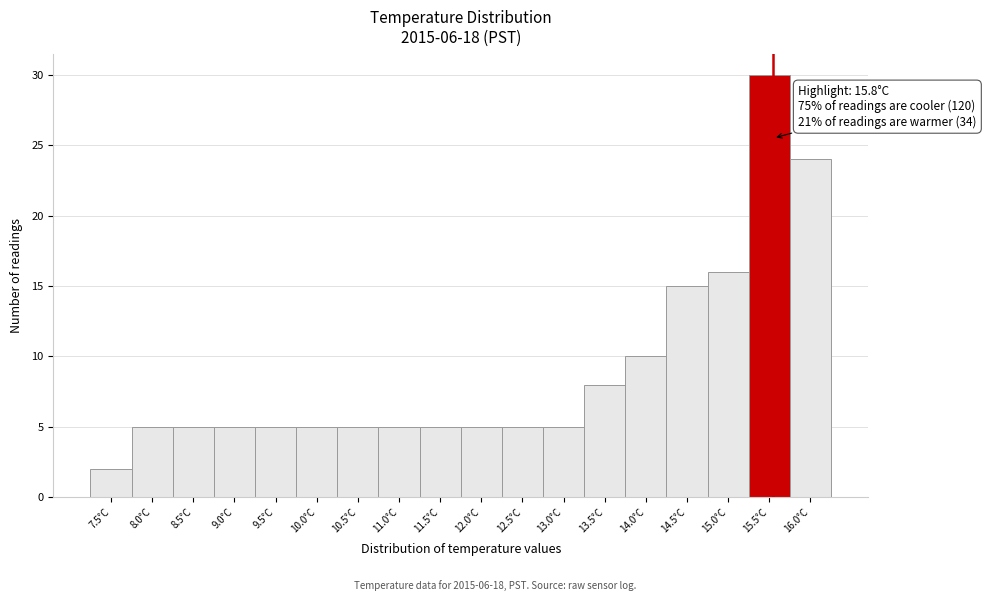

Reading left to right, extract all data points from this chart.

7.5°C=2	8.0°C=5	8.5°C=5	9.0°C=5	9.5°C=5	10.0°C=5	10.5°C=5	11.0°C=5	11.5°C=5	12.0°C=5	12.5°C=5	13.0°C=5	13.5°C=8	14.0°C=10	14.5°C=15	15.0°C=16	15.5°C=30	16.0°C=24